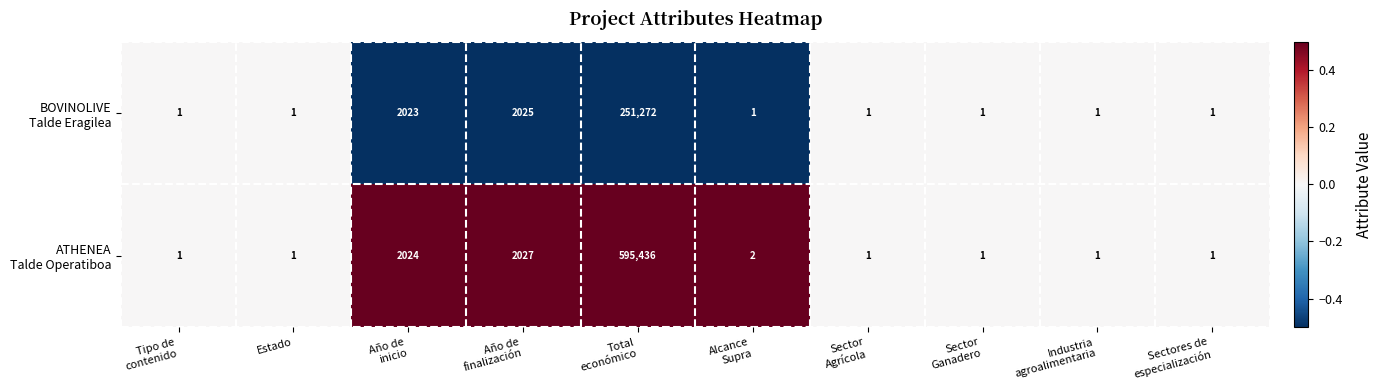

What is the greatest value displayed?

595436